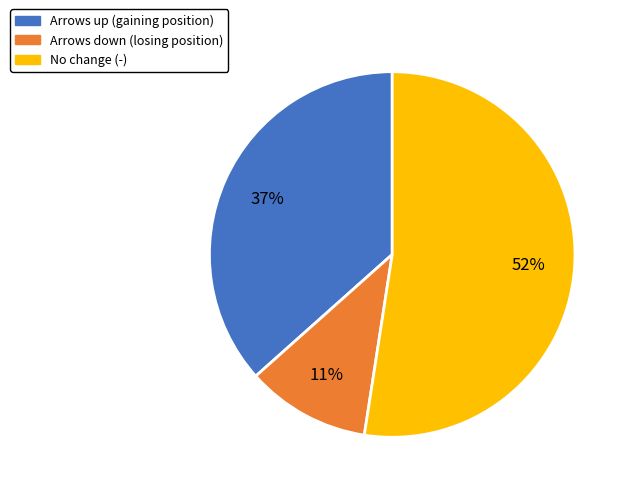

To the nearest percent, what is the average slice percentage?

33%